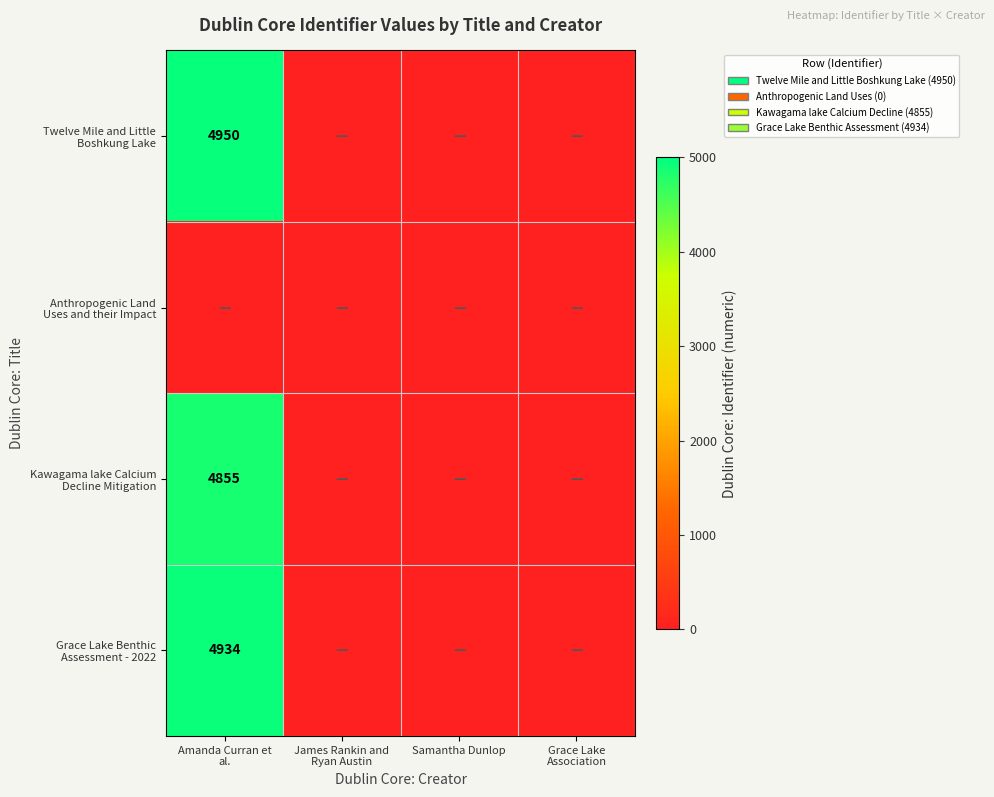

Is the value of Twelve Mile and Little Boshkung Lake at Amanda Curran et al. greater than the value of Grace Lake Benthic Assessment - 2022 at Amanda Curran et al.?

Yes